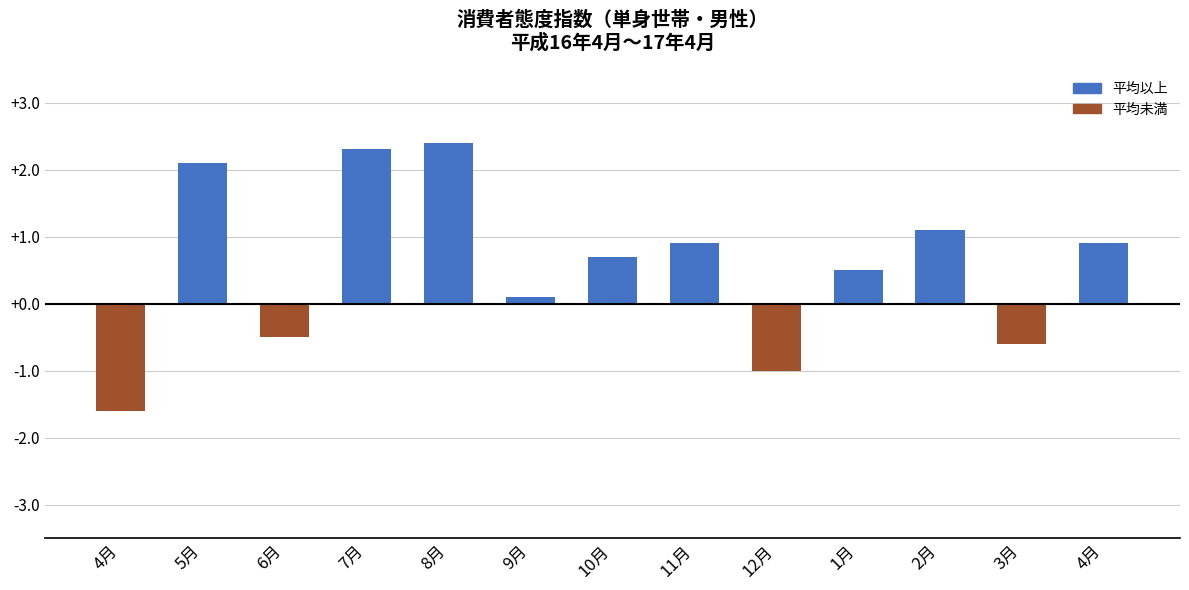

List the labels in order of value, largest first.

8月, 7月, 5月, 2月, 11月, 4月, 10月, 1月, 9月, 6月, 3月, 12月, 4月